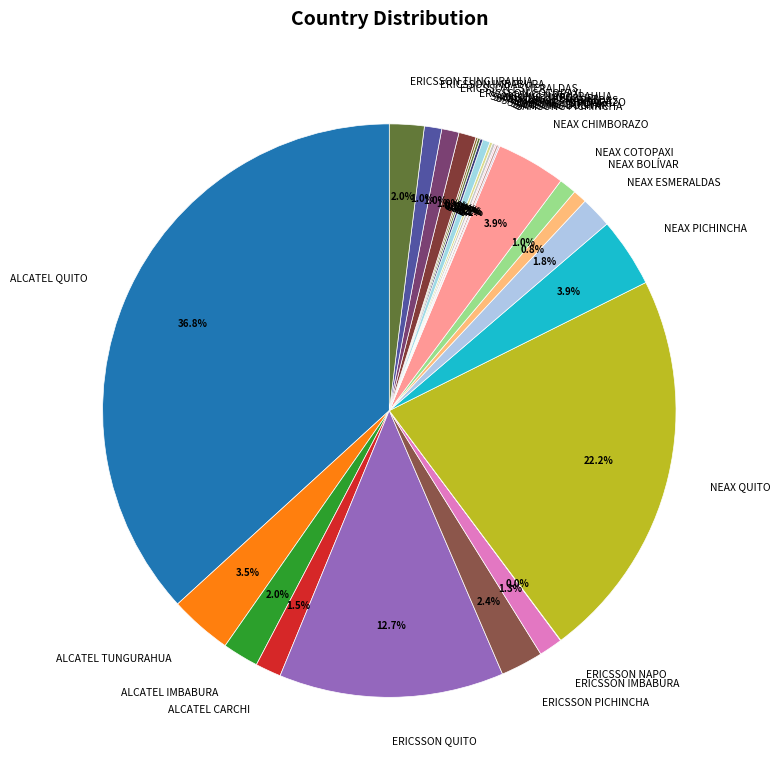

How many segments does this pie chart have?

27